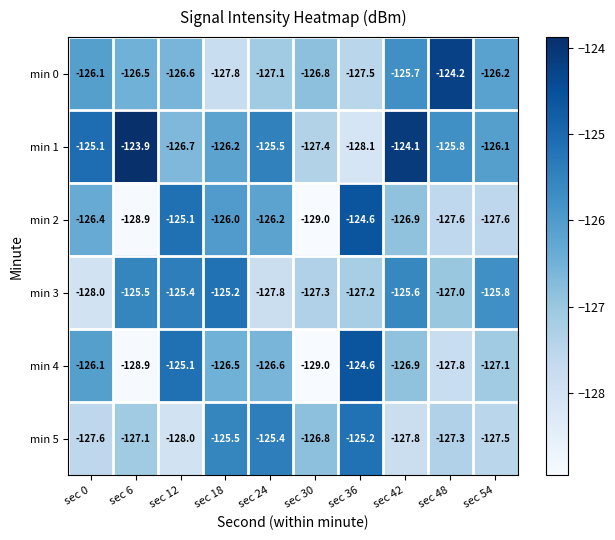

At which category is the sum across all series the highest?

sec 12